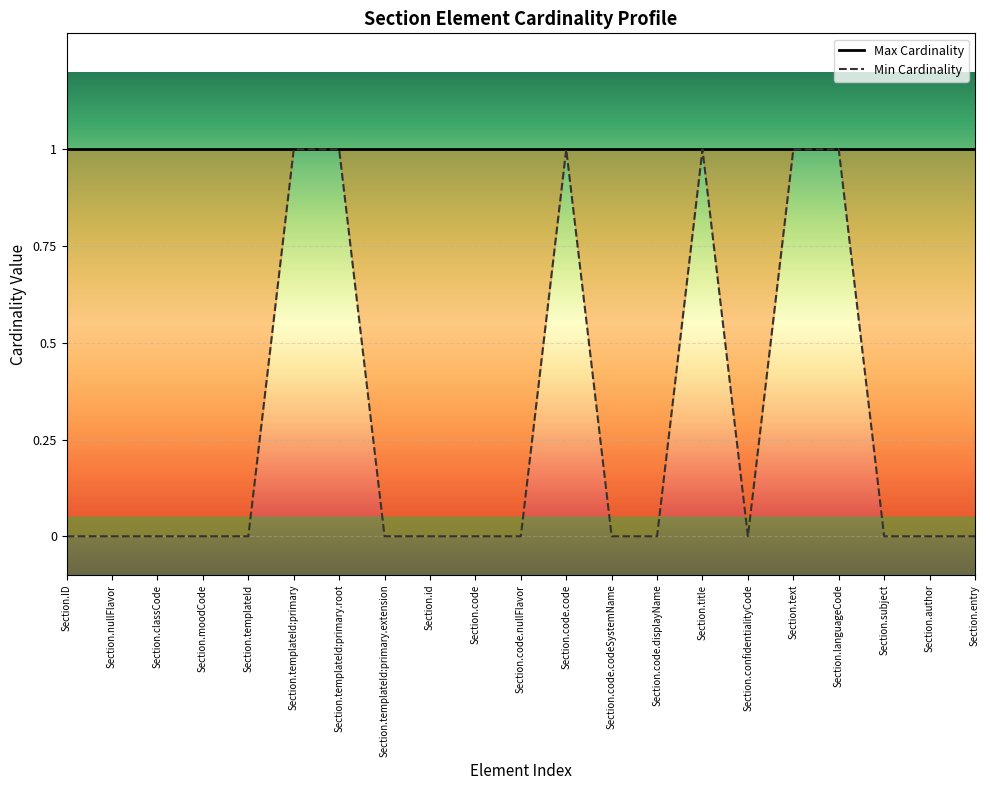

How many interior local peaks (higher than both neighbors) does the data have?

2